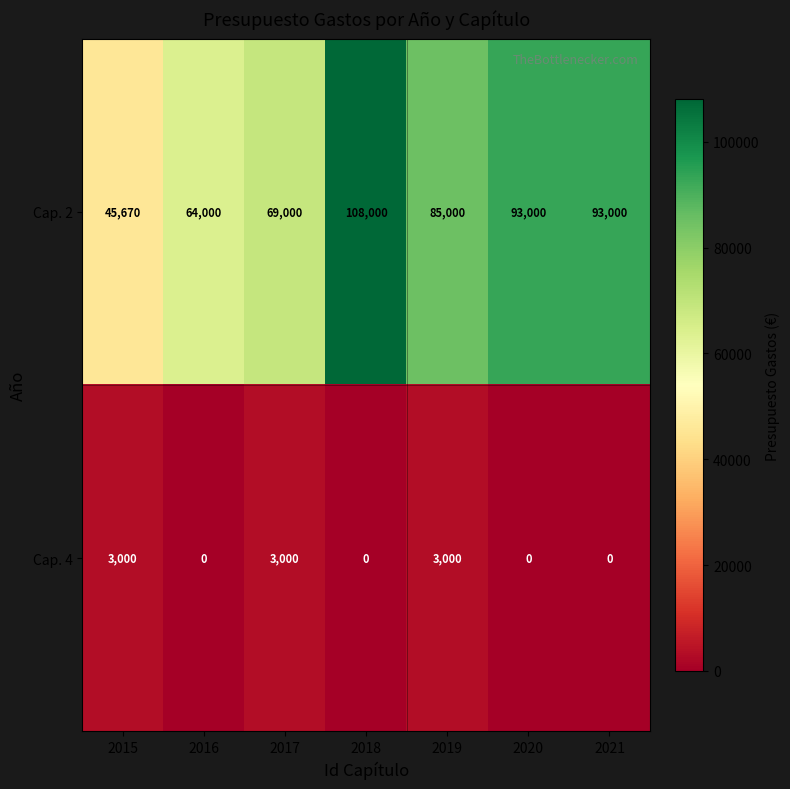

Reading left to right, extract all data points from this chart.

Cap. 2: 45670	64000	69000	108000	85000	93000	93000
Cap. 4: 3000	0	3000	0	3000	0	0